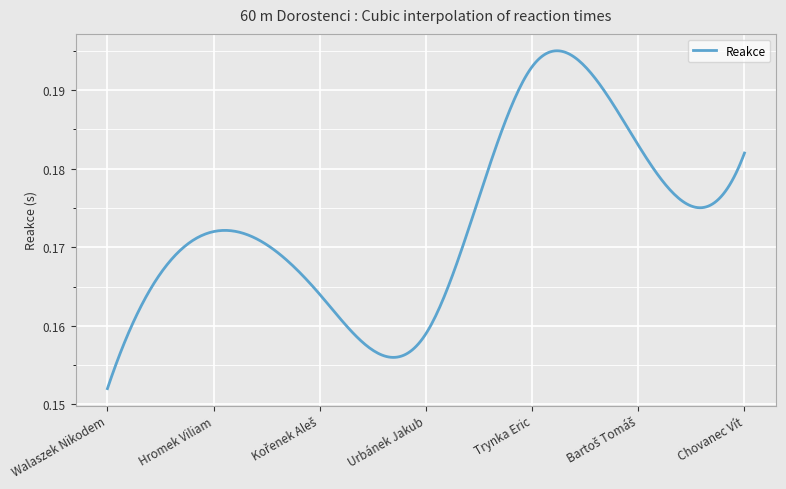

What is the smallest value displayed?

0.2